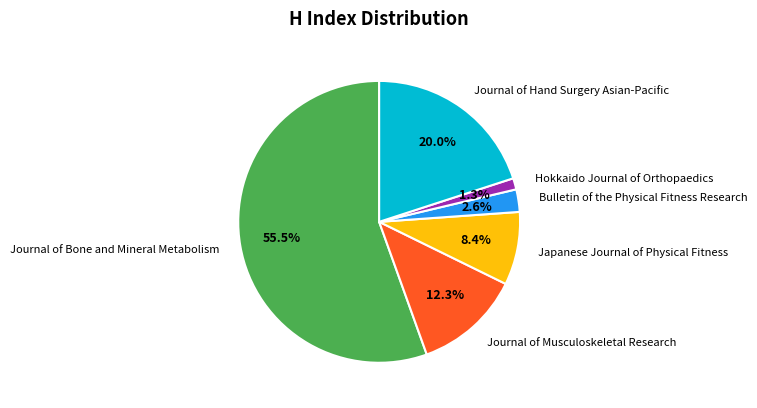

To the nearest percent, what portion does Bulletin of the Physical Fitness Research represent?

3%